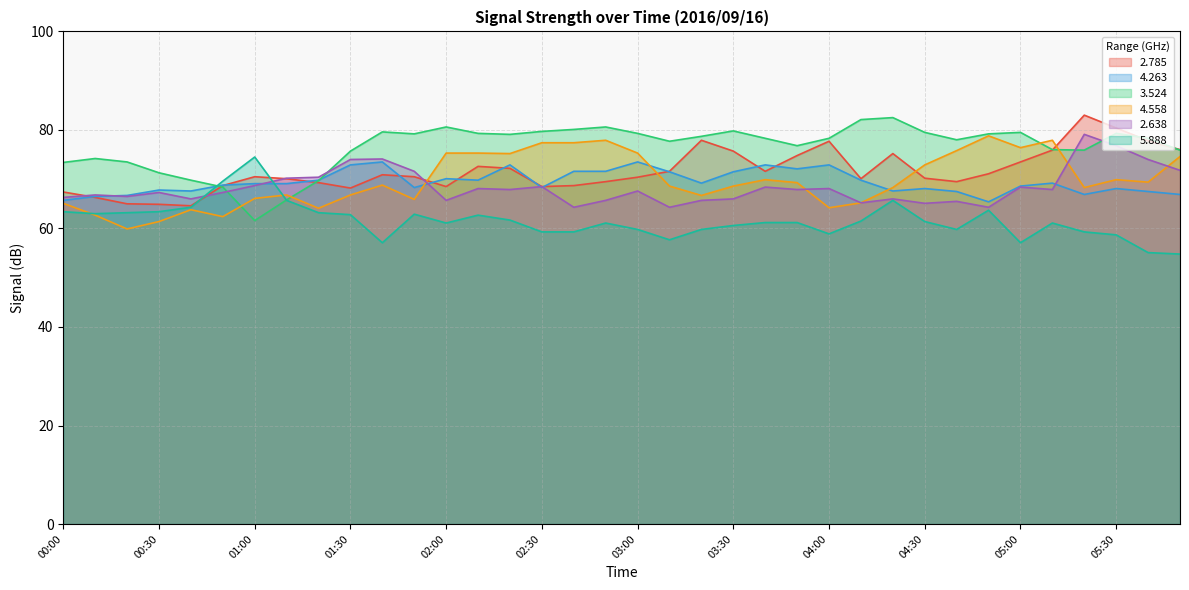

What is the difference between the second highest and minimum values in the   4.263 series?

8.1